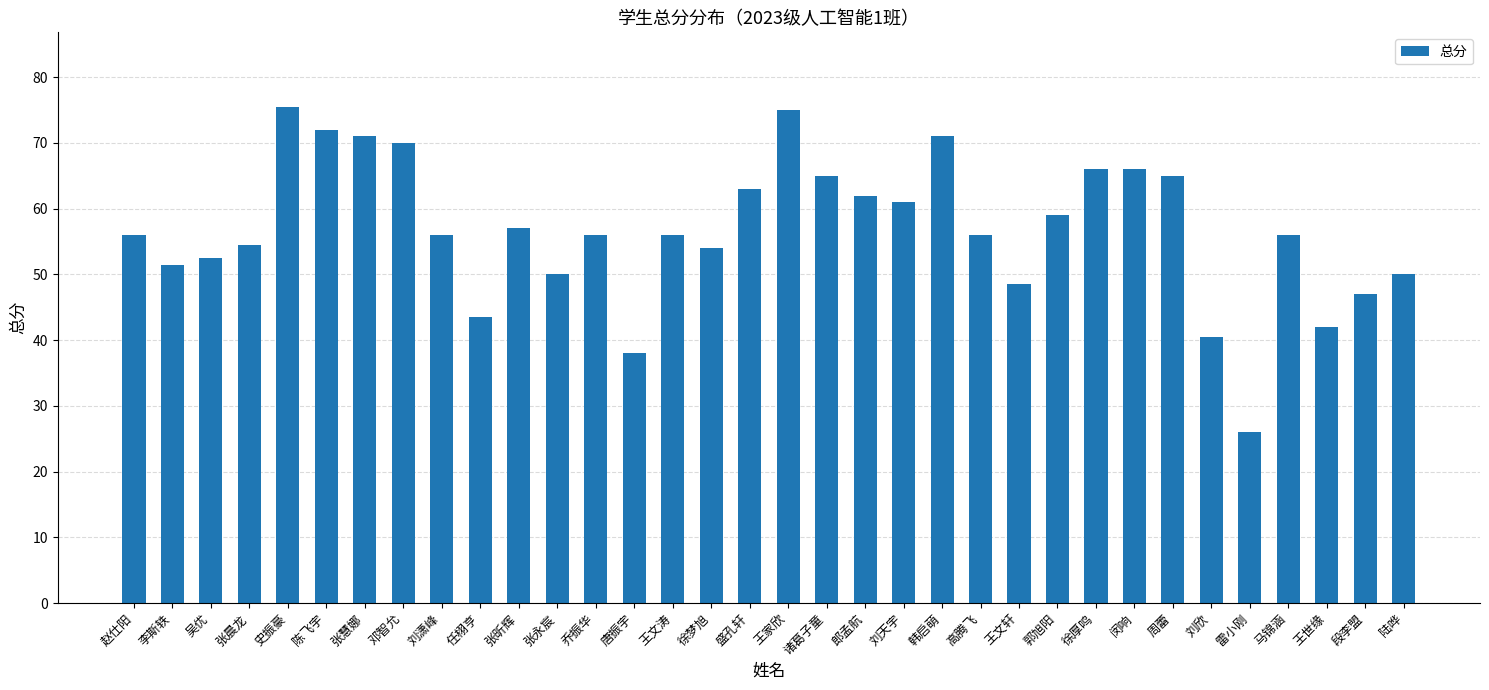

Between 徐厚鸣 and 王文轩, which is larger?

徐厚鸣